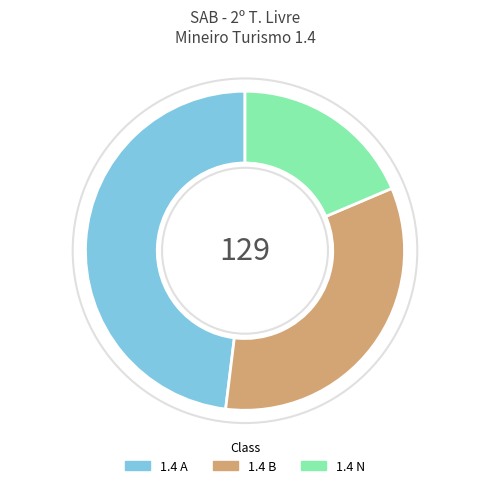

Does any single category account for the majority?

No